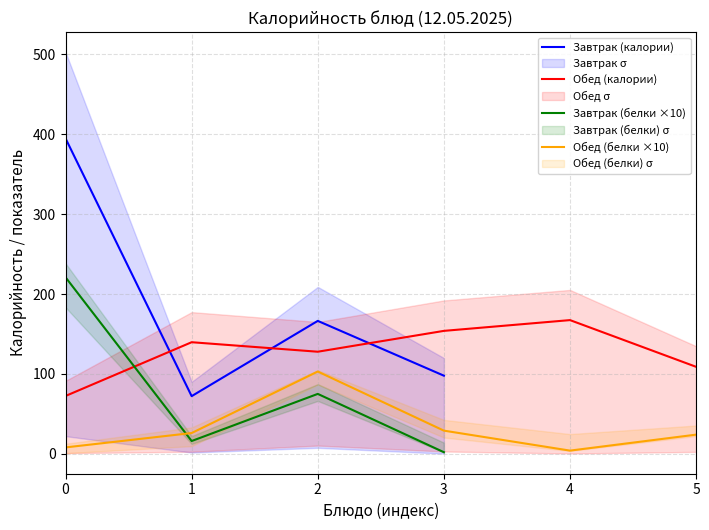

At which category does Завтрак (калории) reach its first local peak?

2